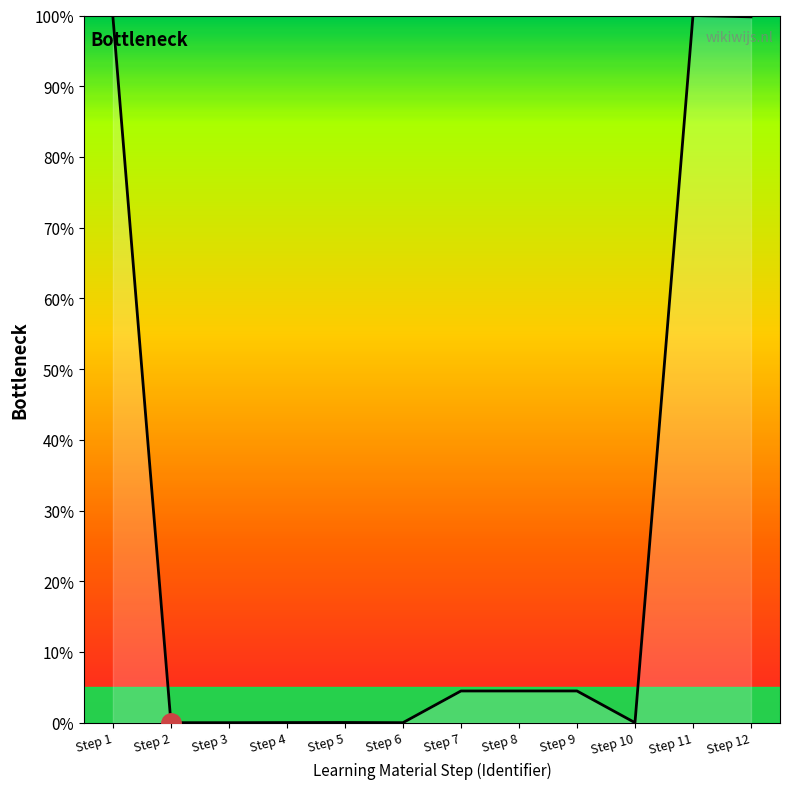

Is it true that the value at Step 9 is 7.9?

False